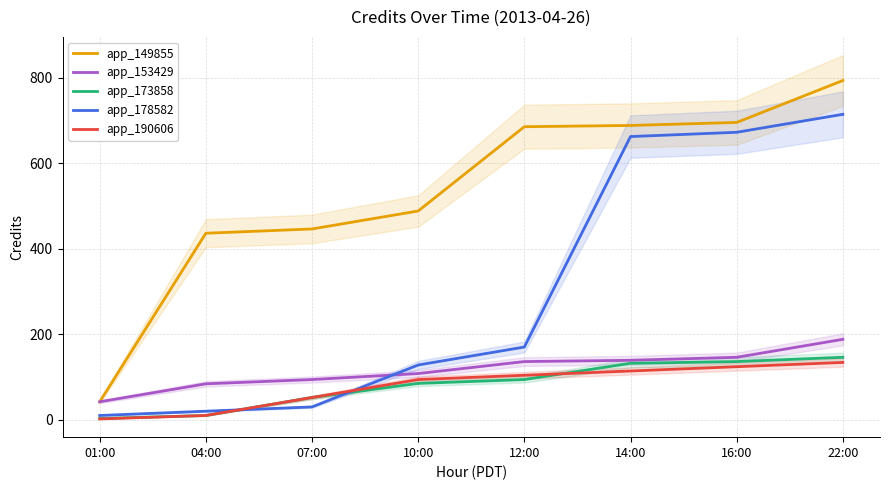

True or false: app_190606 and app_153429 intersect in this chart.

False